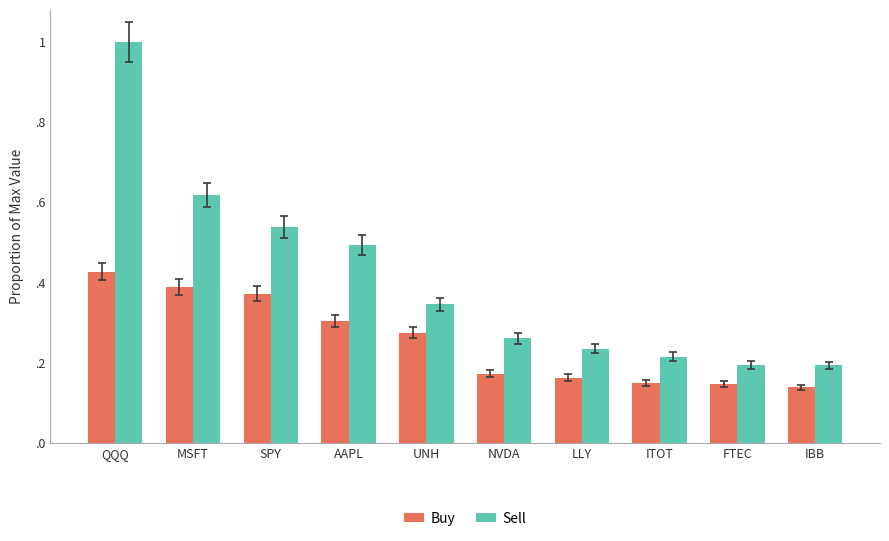

What is the average value of the Sell series?

0.4